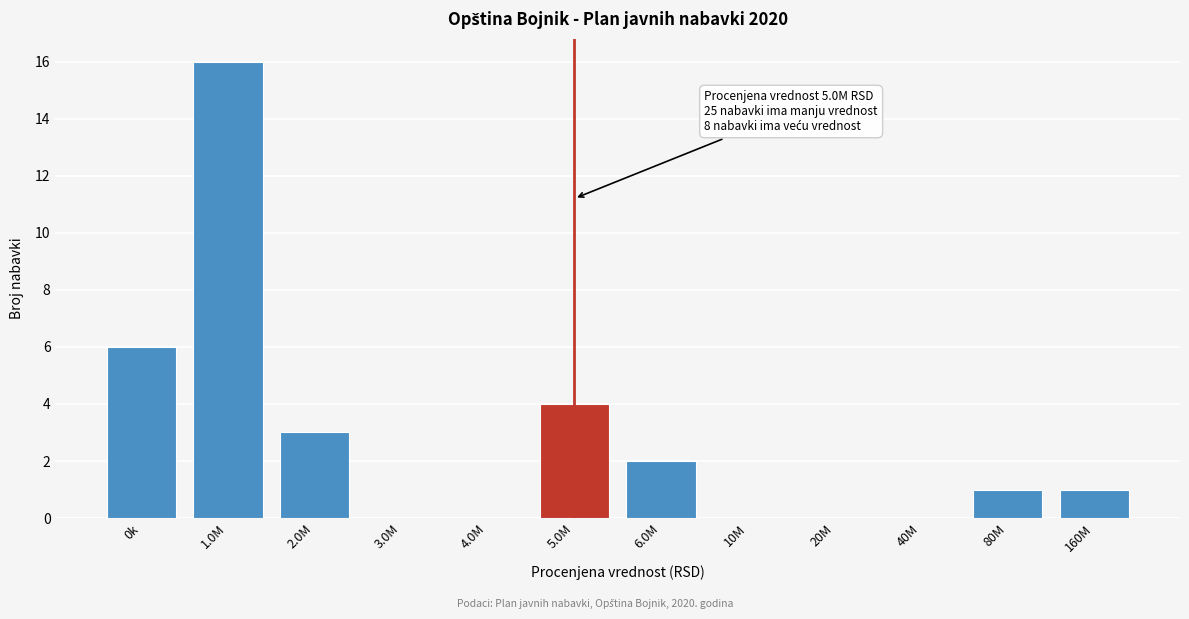

Reading right to left, what are all the values shown in this chart?

160M=1	80M=1	40M=0	20M=0	10M=0	6.0M=2	5.0M=4	4.0M=0	3.0M=0	2.0M=3	1.0M=16	0k=6